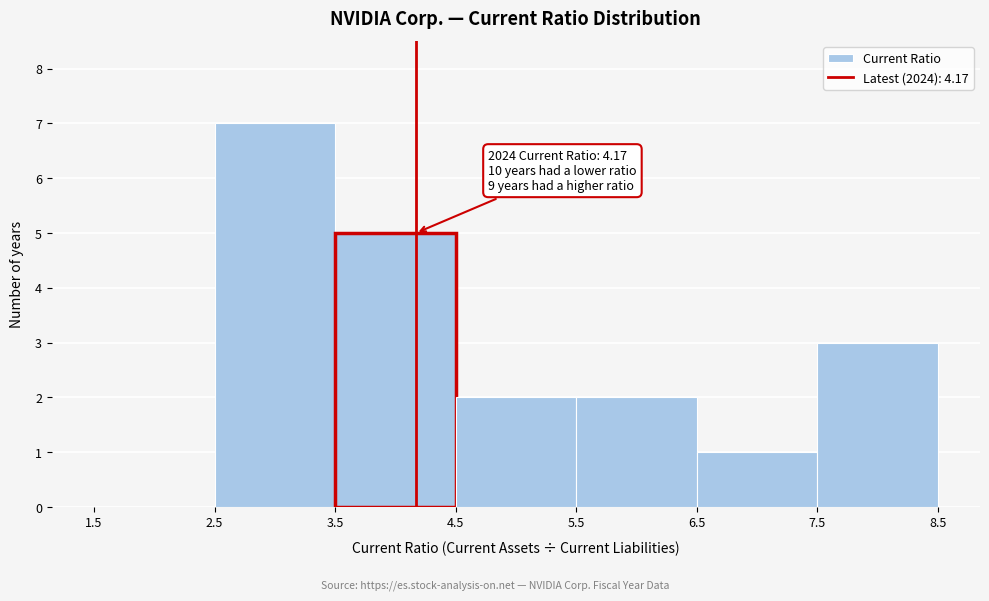

Which range on the x-axis has the tallest bar?

2.5 to 3.5